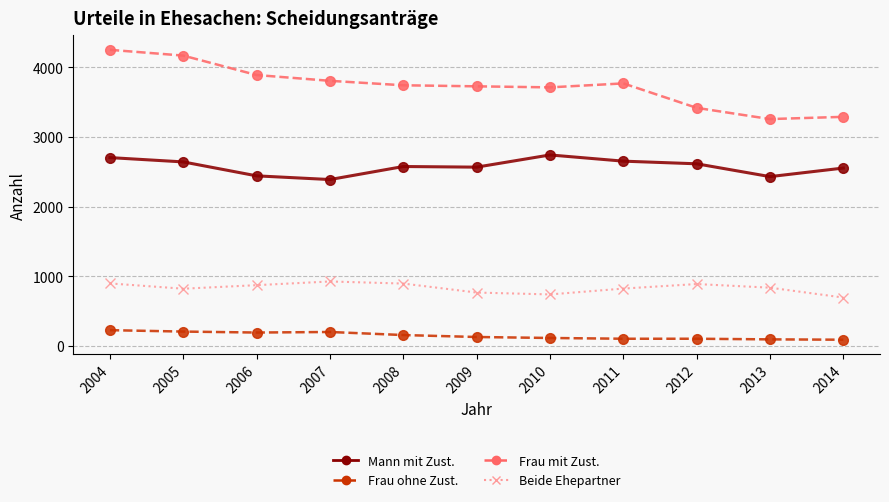

What is the total value across all series at 2012?

7030